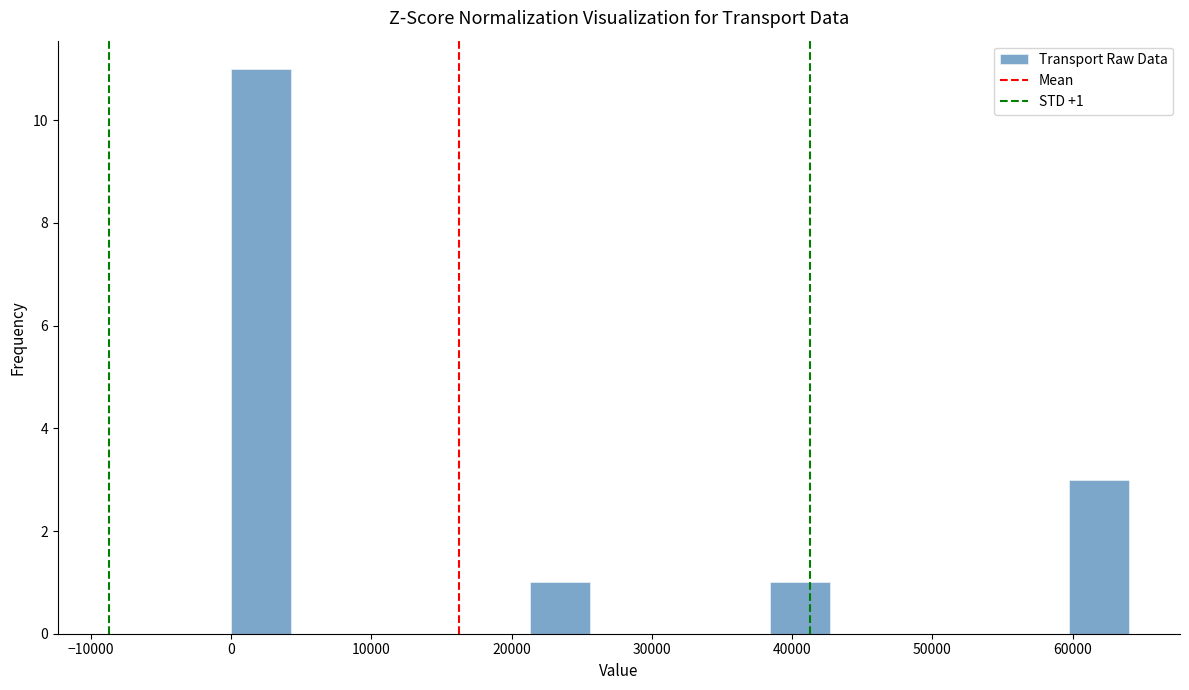

Which range on the x-axis has the tallest bar?

0 to 4000